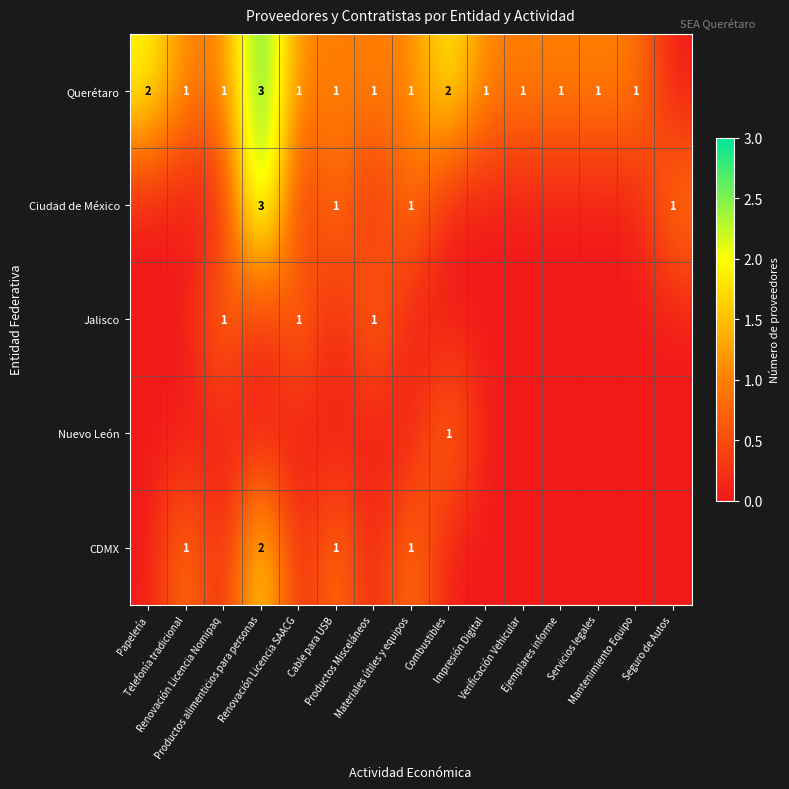

Which has a higher value, Telefonía tradicional or Seguro de Autos?

Telefonía tradicional